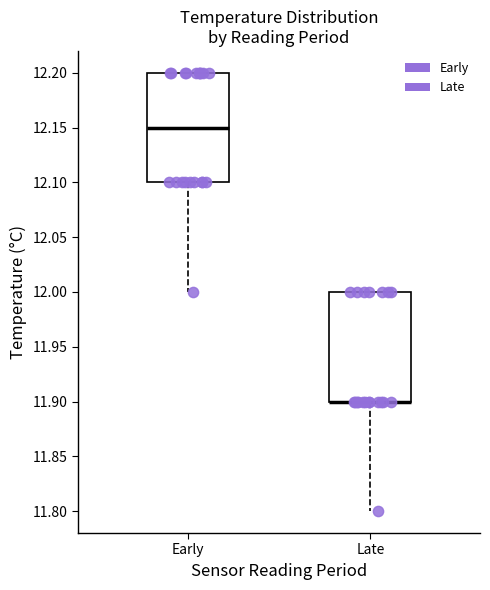

Where is the upper edge of the box for Late on the y-axis? The values are not printed on the chart, so give them approximately, as read against the axis.

12.00